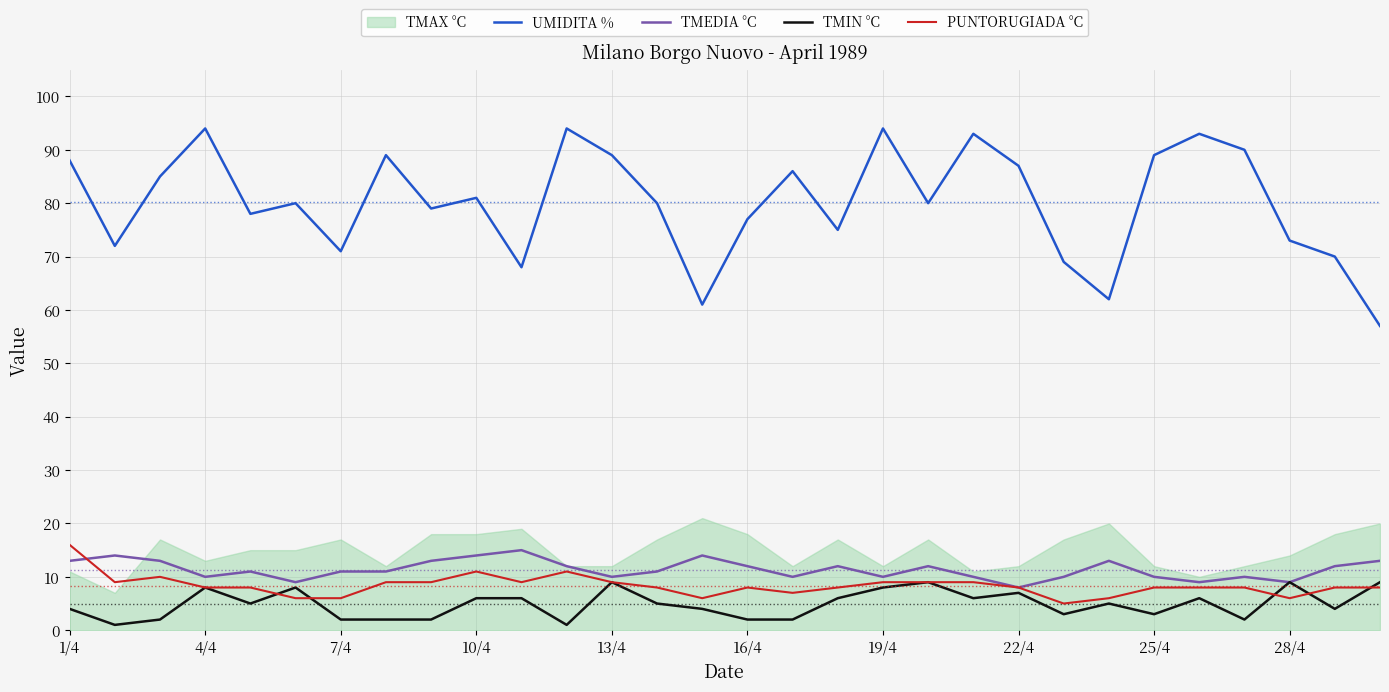

Is the value of PUNTORUGIADA °C at 19/4 greater than the value of UMIDITA % at 19/4?

No